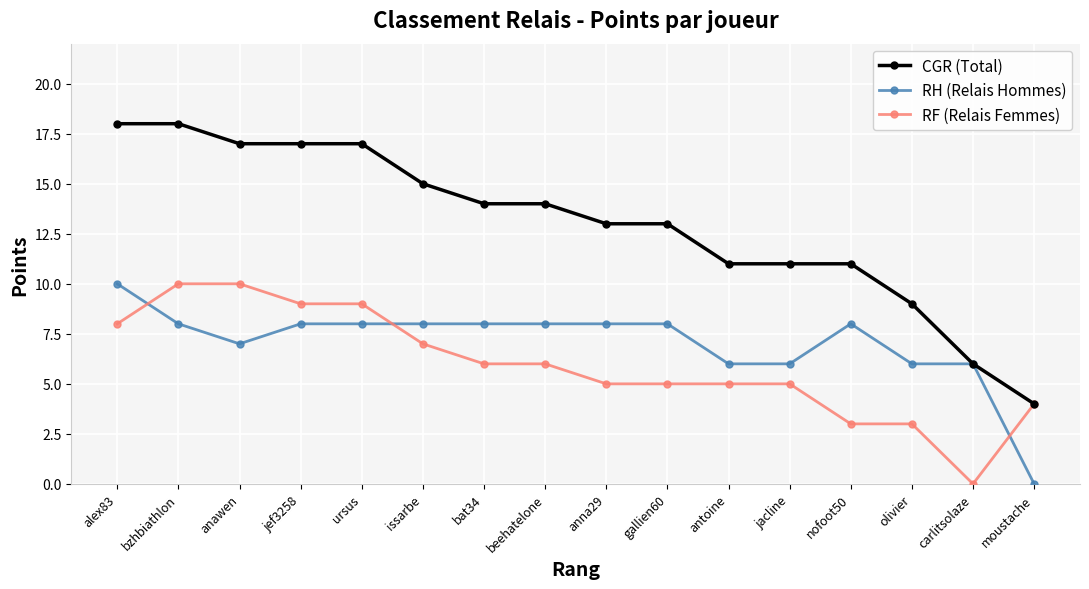

The value of RH (Relais Hommes) at anawen is 7. True or false?

True